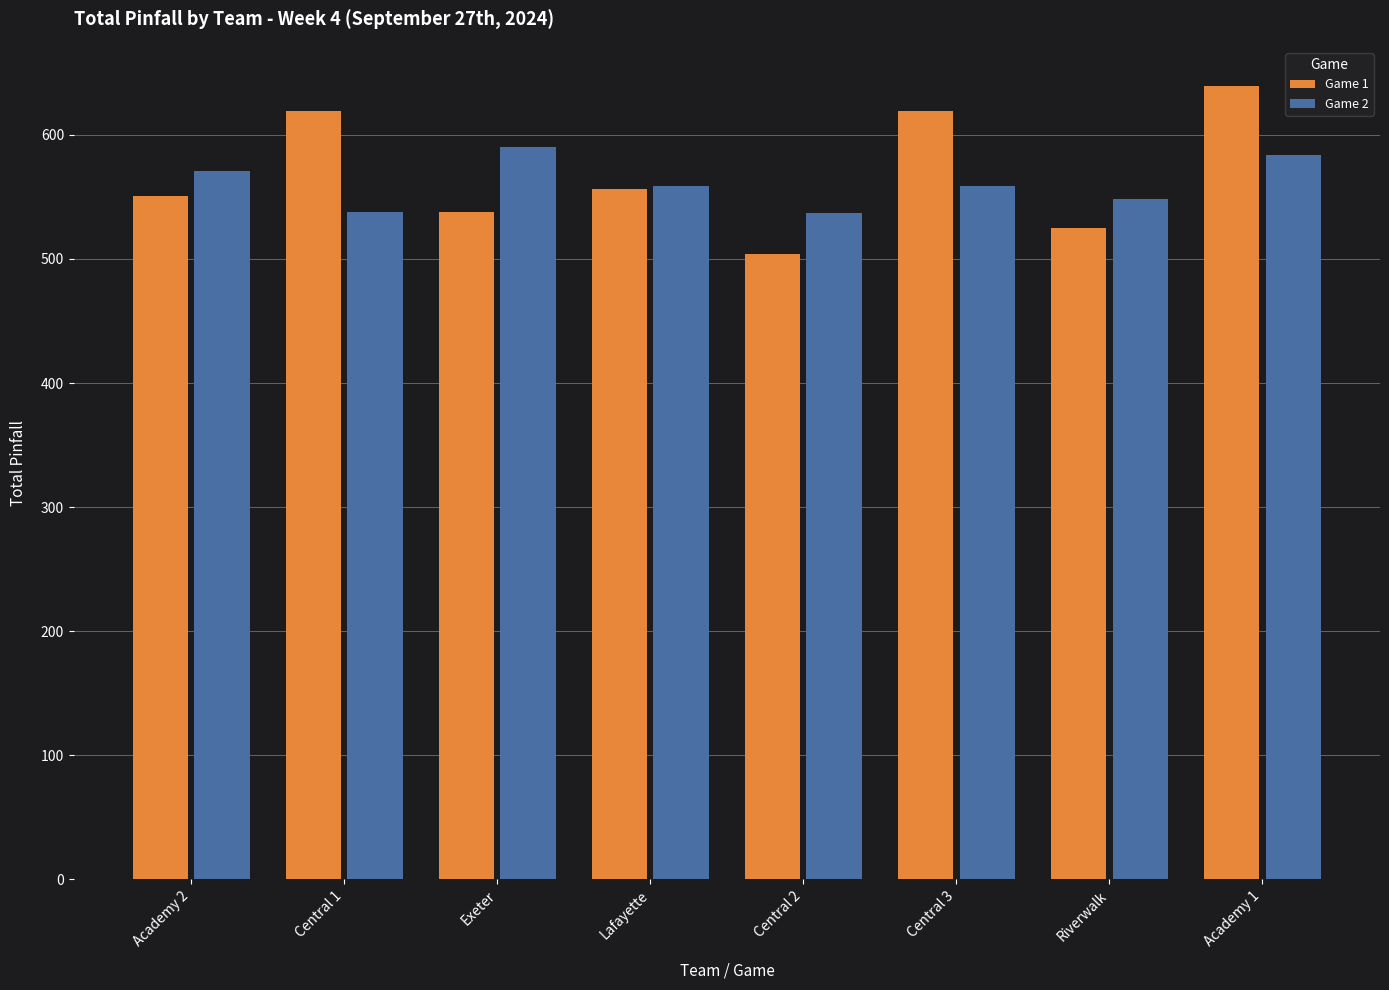

Rank the series by their maximum value, from highest to lowest.

Game 1, Game 2